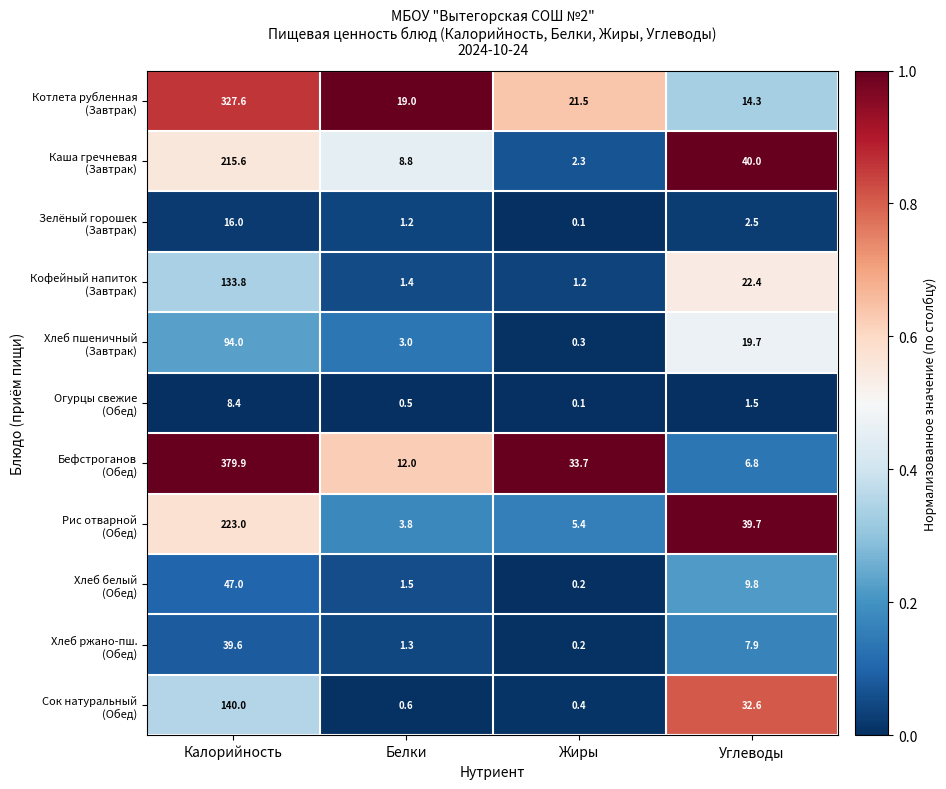

What is the total value across all series at Калорийность?

1624.9